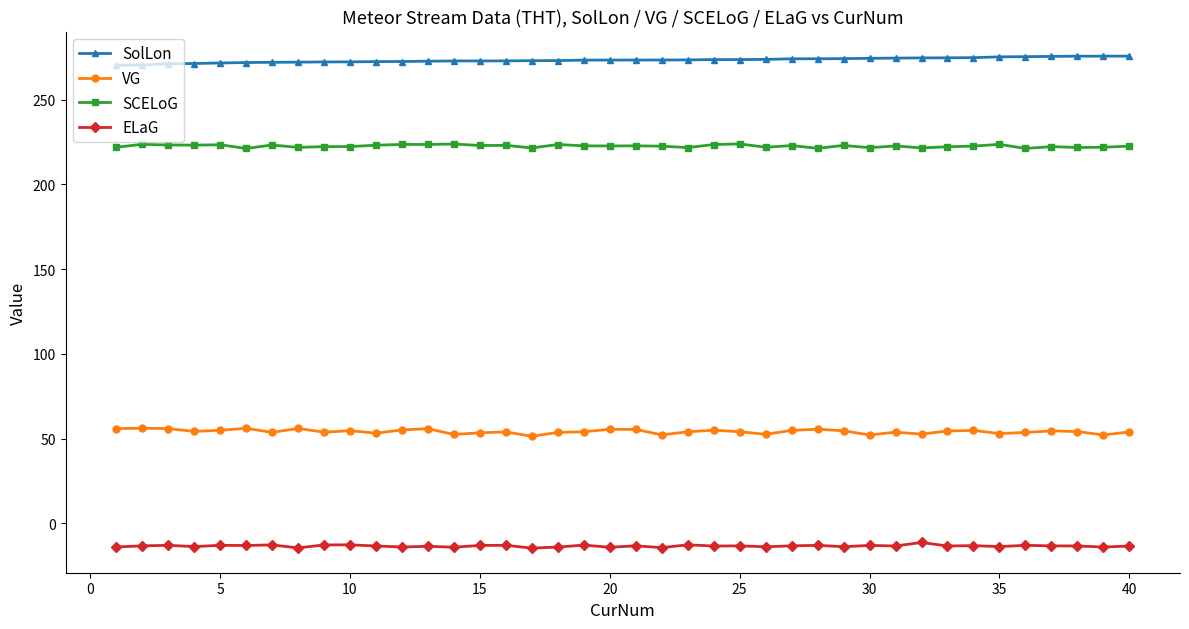

What is the value of the SCELoG point at the 24th from the left?

223.6